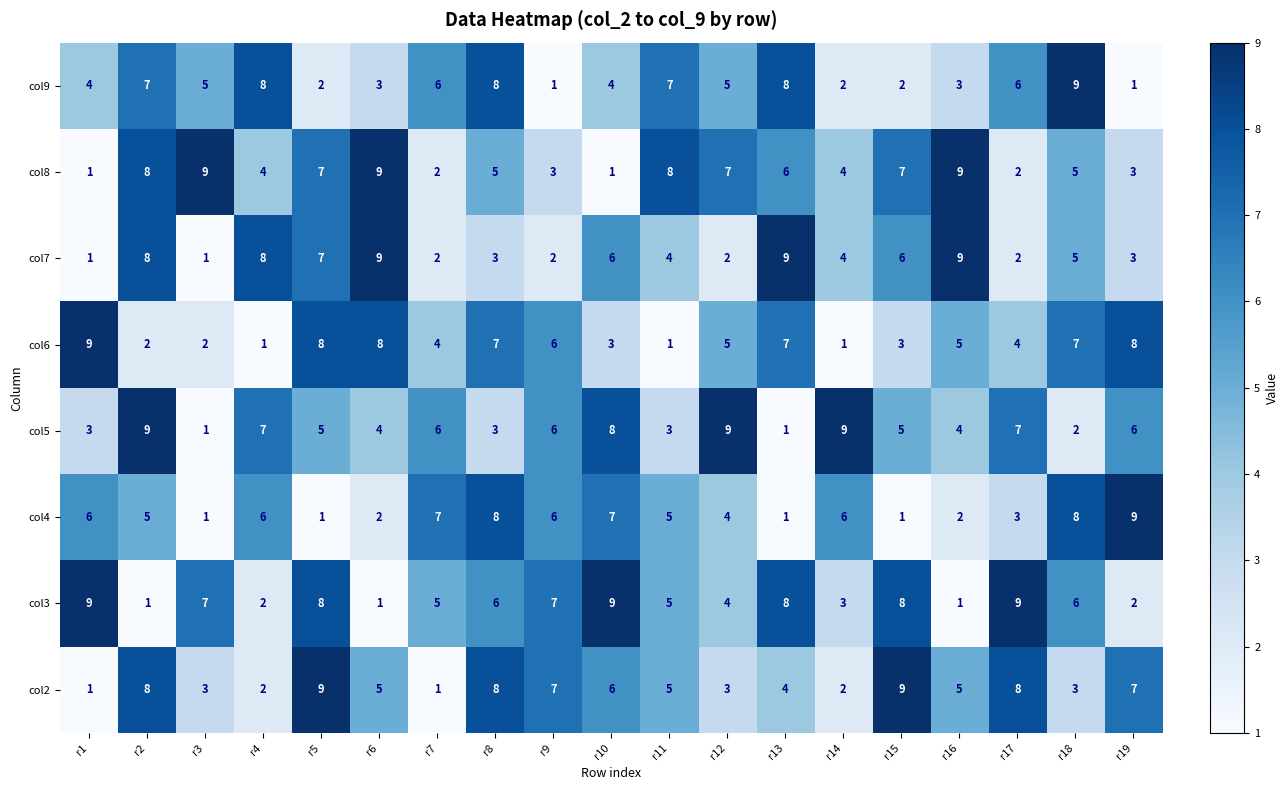

Which series changed the most between r7 and r12?

col8